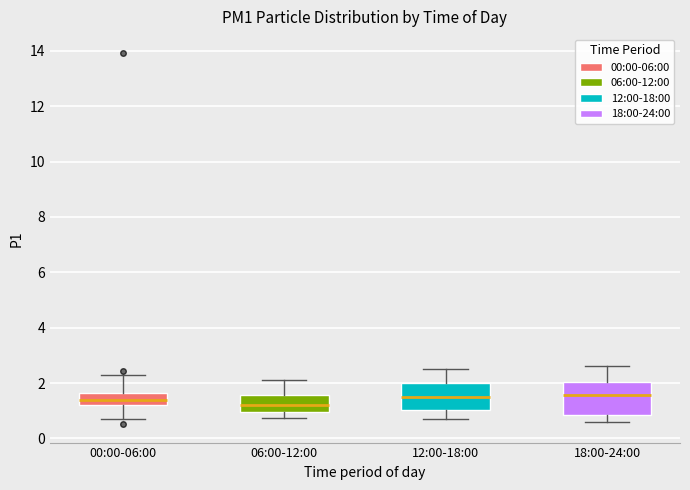

Comparing the boxes themselves (not the whiskers), which one is the tallest?

18:00-24:00